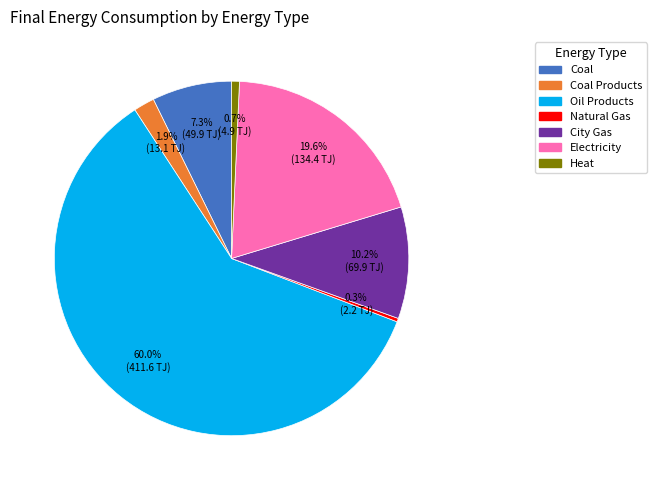

Is there any slice that represents more than half of the pie?

Yes